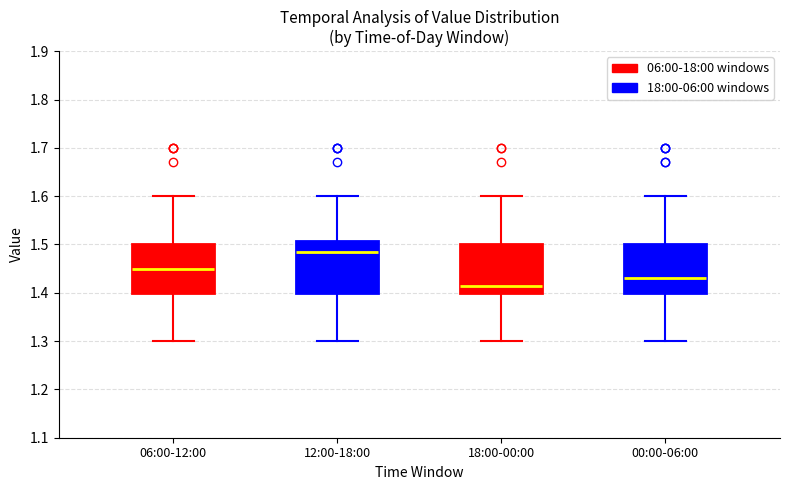

Where does the lower whisker of the box for 12:00-18:00 end on the y-axis? The values are not printed on the chart, so give them approximately, as read against the axis.

1.30